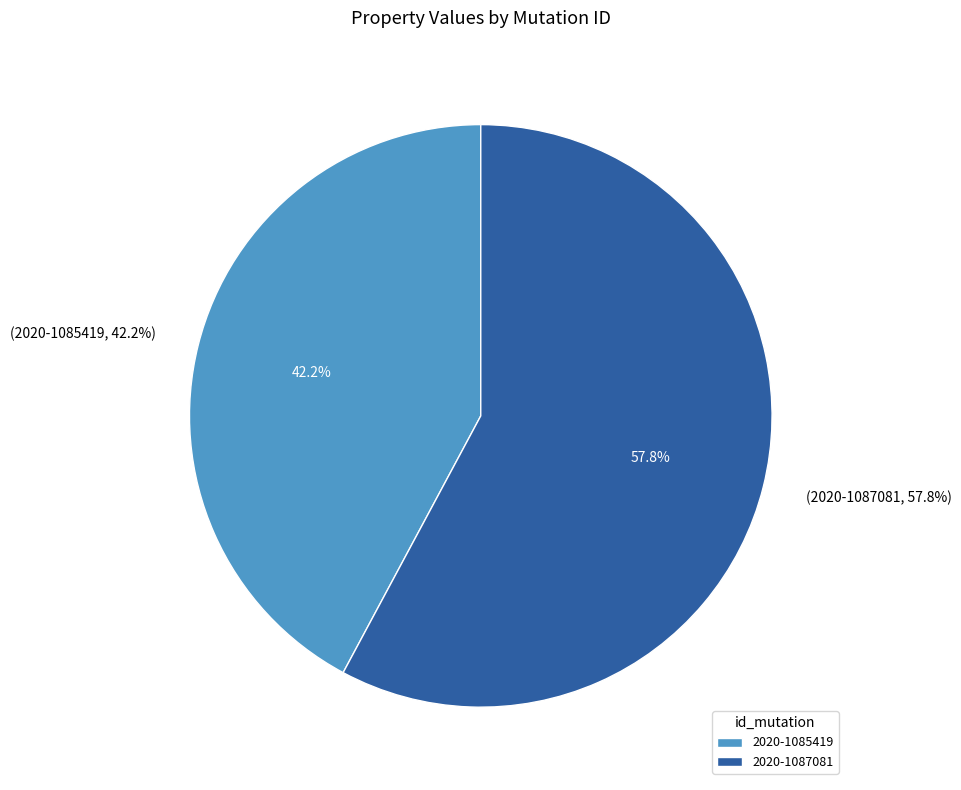

Do 2020-1085419 and 2020-1087081 together represent more than half of the pie?

Yes